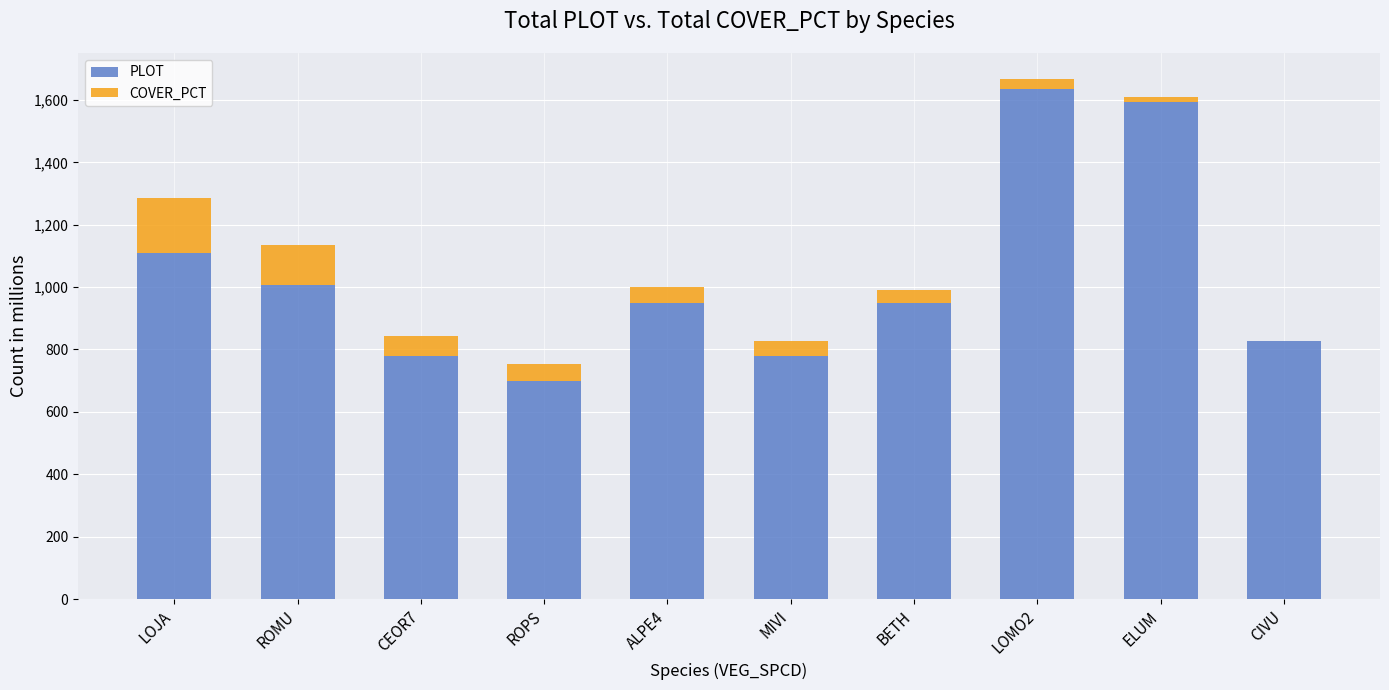

What are all the series names shown in the legend?

PLOT, COVER_PCT